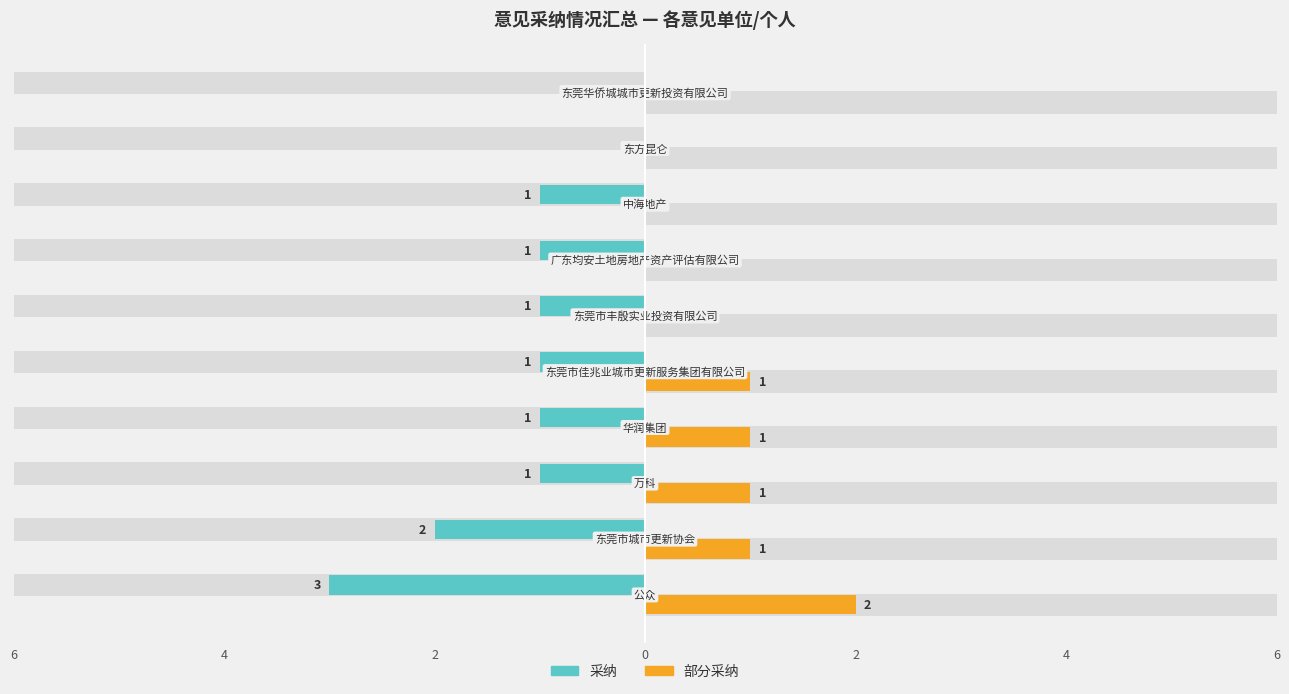

How many 采纳 values are between -1 and 0?

8